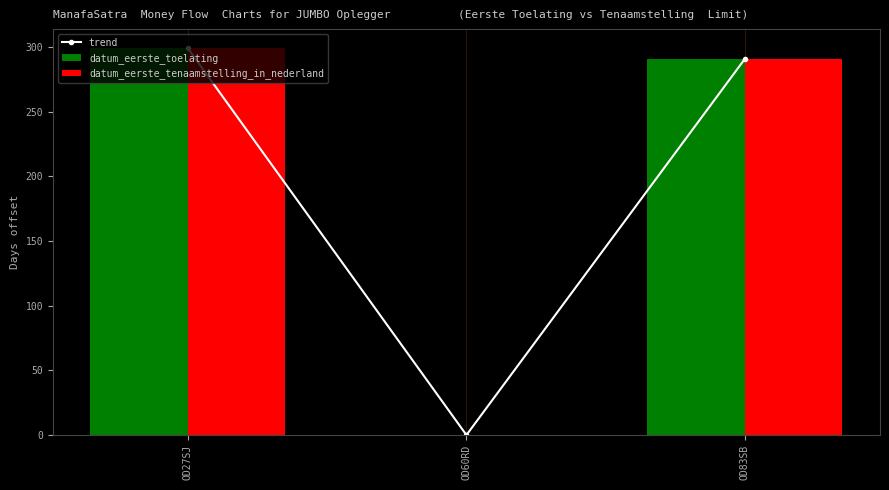

The value of datum_eerste_tenaamstelling_in_nederland at OD27SJ is 101. True or false?

False